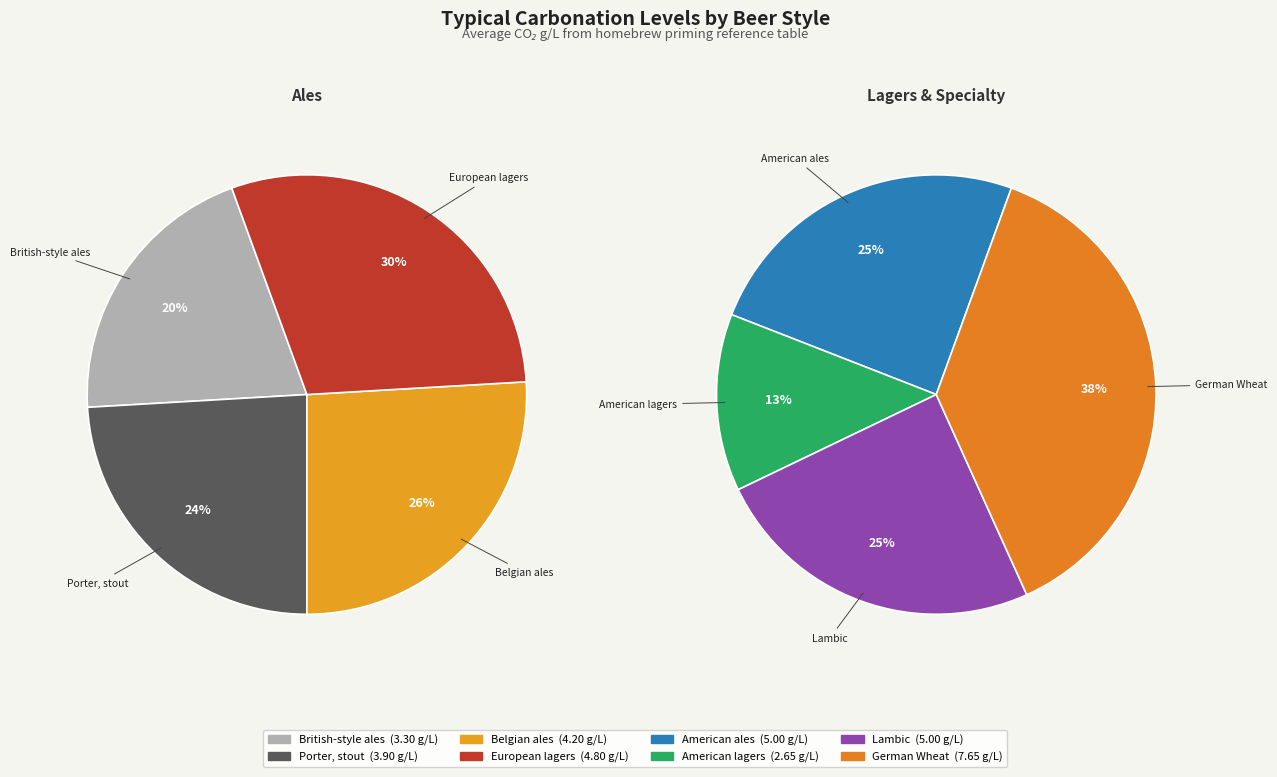

Which category has the smallest portion of the pie?

American lagers